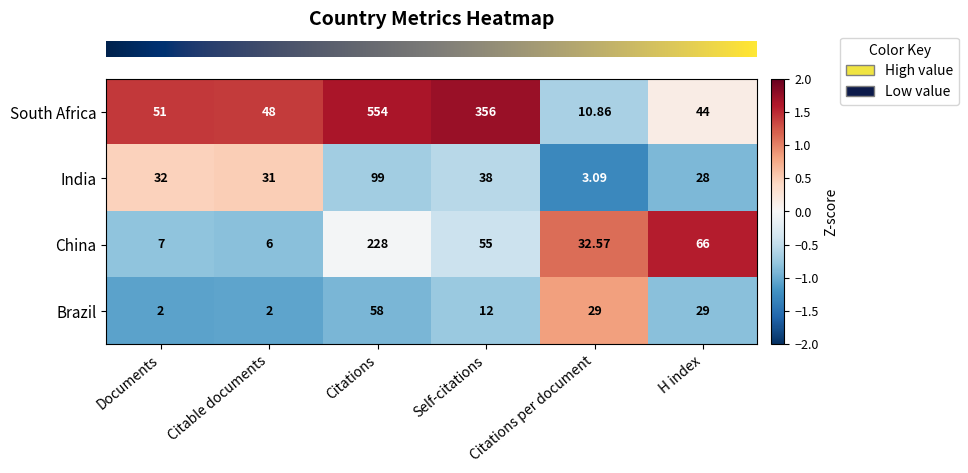

Which series has the widest spread of values?

South Africa